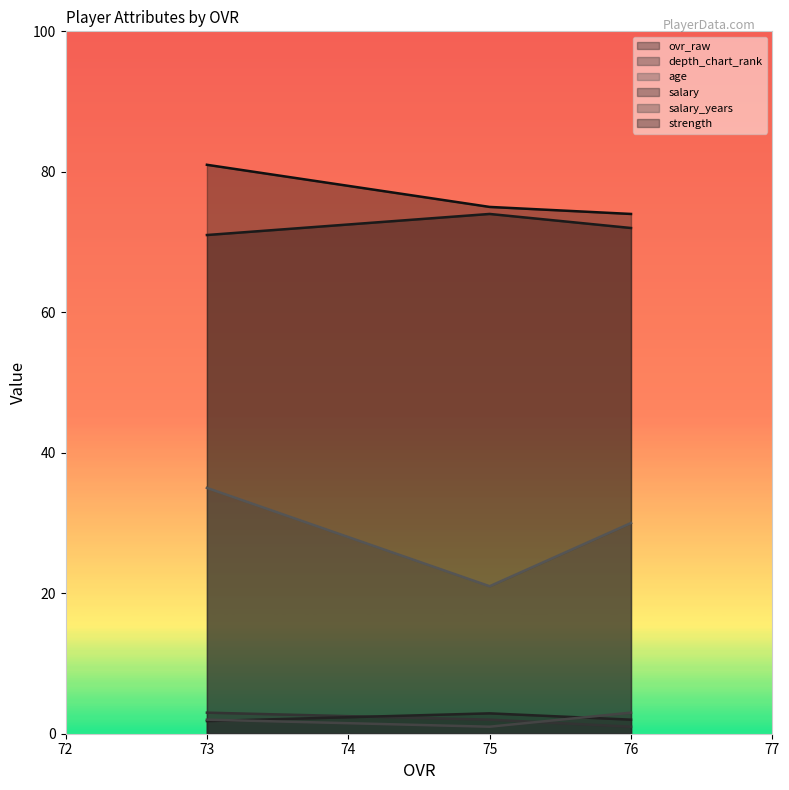

True or false: salary has a value of 0.7 at 75.

False